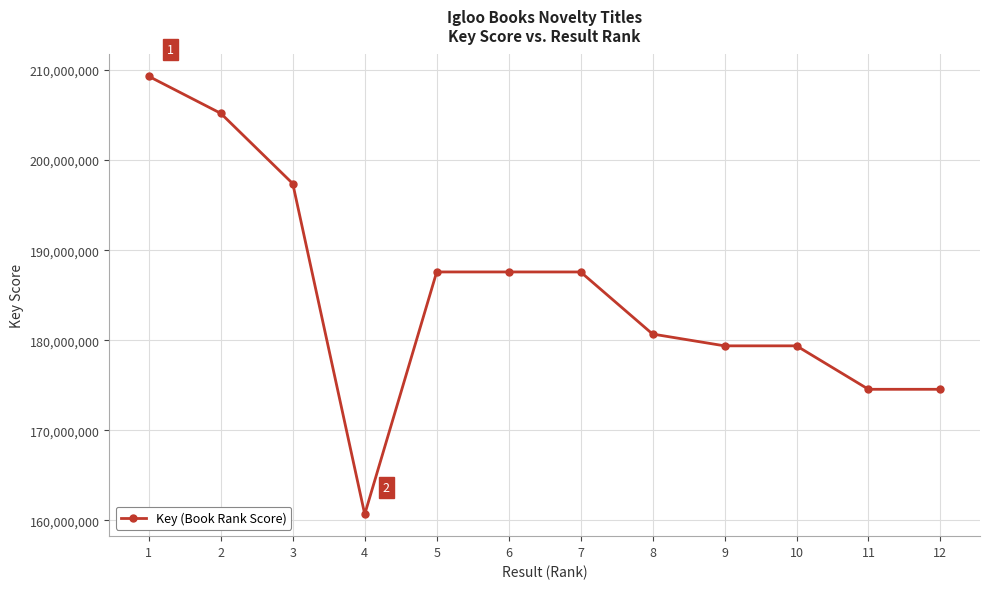

How many series are shown in this chart?

1